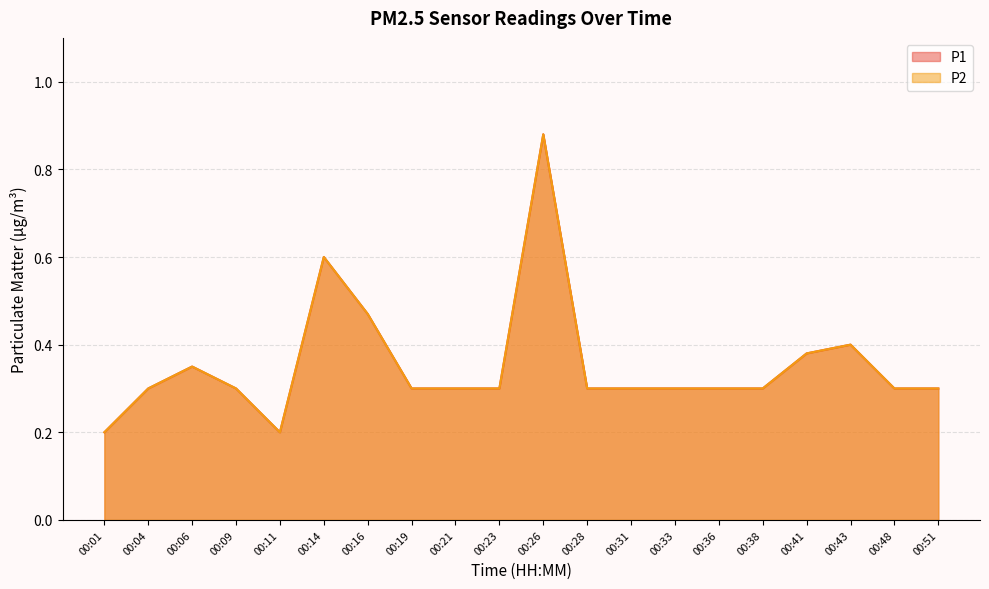

What are all the series names shown in the legend?

P1, P2